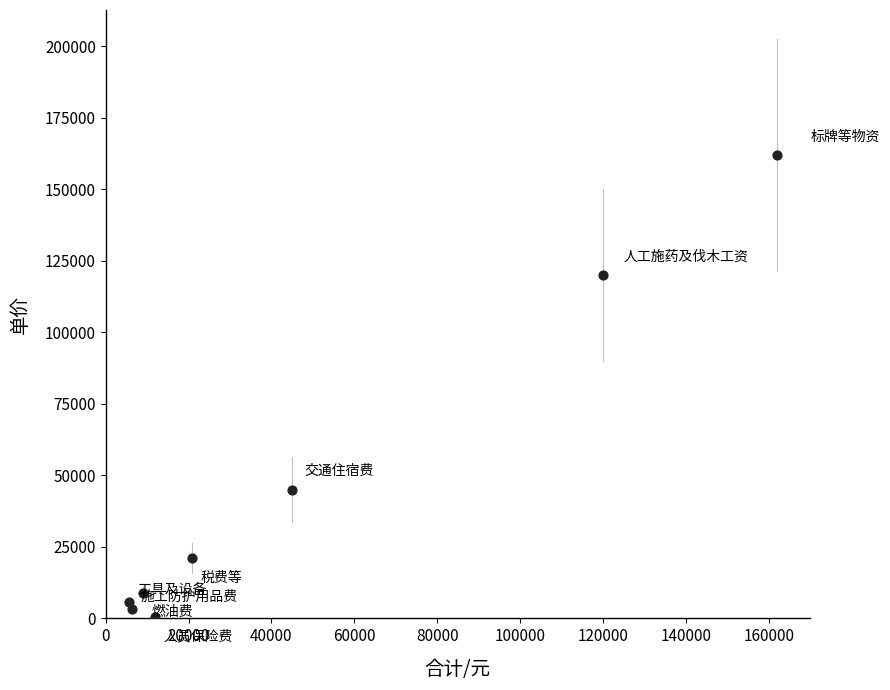

What is the average Y value?

45768.2